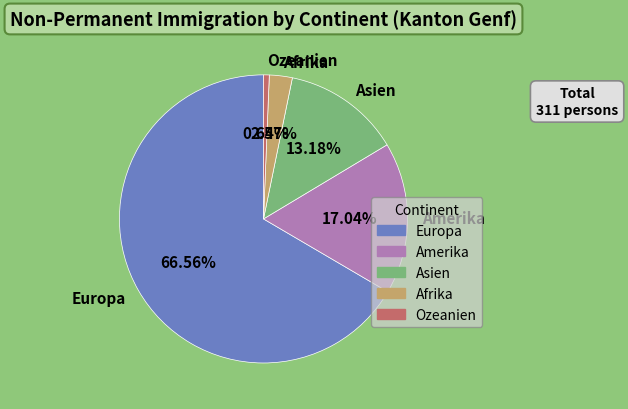

Does Asien represent more than half of the total?

No